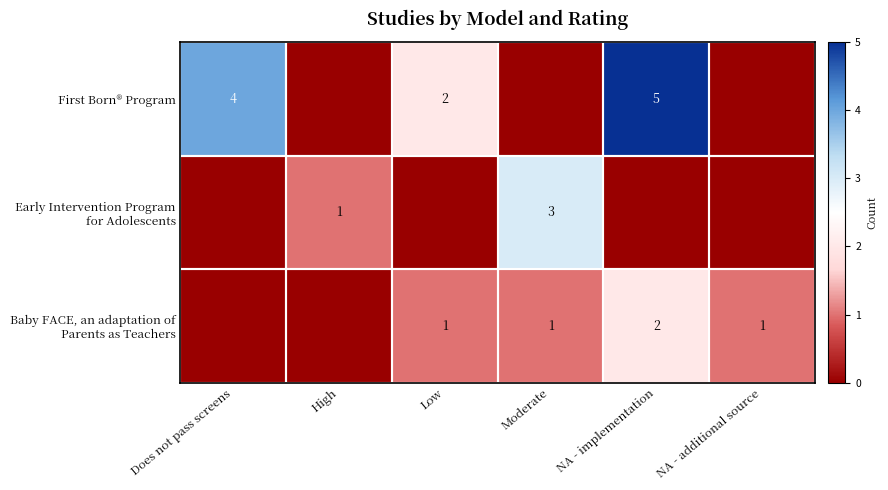

What is the difference between the highest and lowest values at High?

1